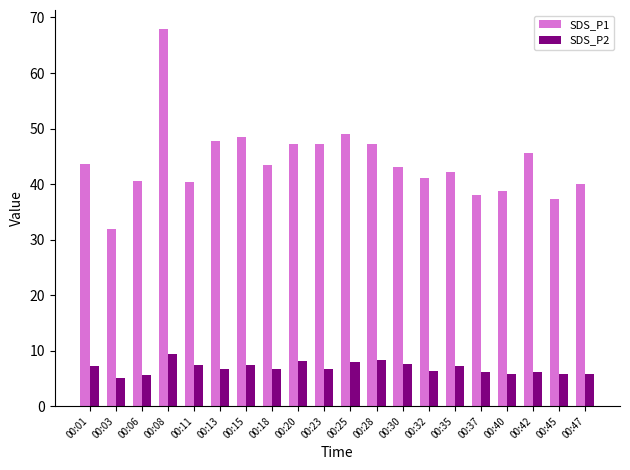

What is the sum of all SDS_P1 values?

880.7